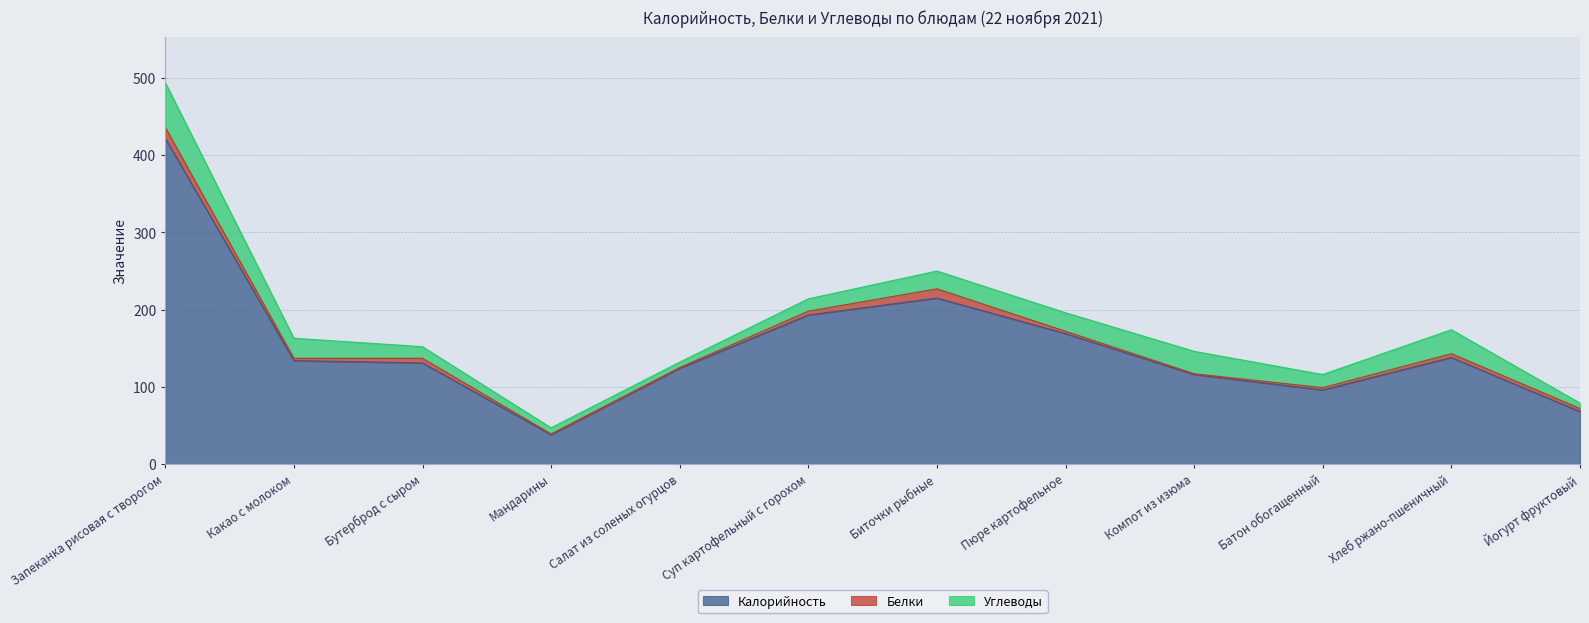

How many interior local peaks does the Белки series have?

3